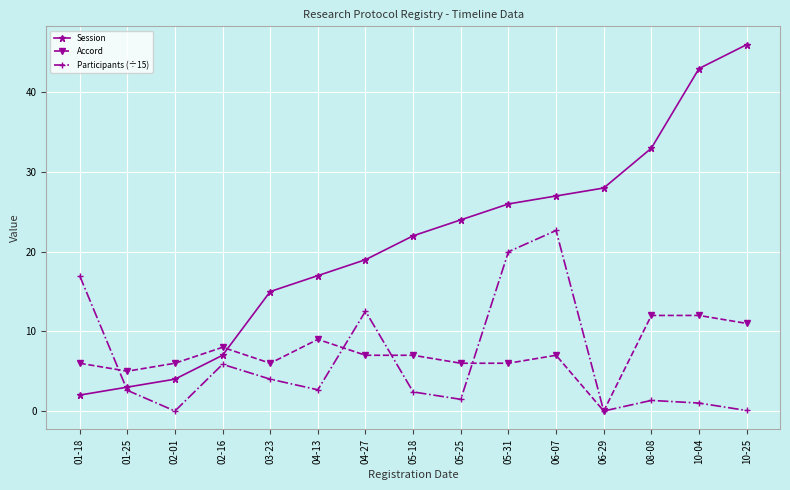

How many distinct data groups are displayed?

3